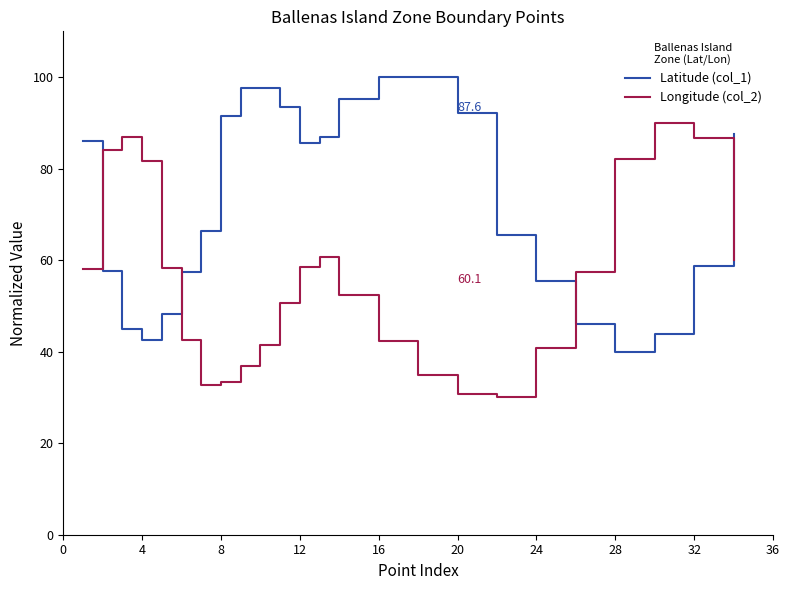

Rank the series by their average value, from highest to lowest.

Latitude (col_1), Longitude (col_2)